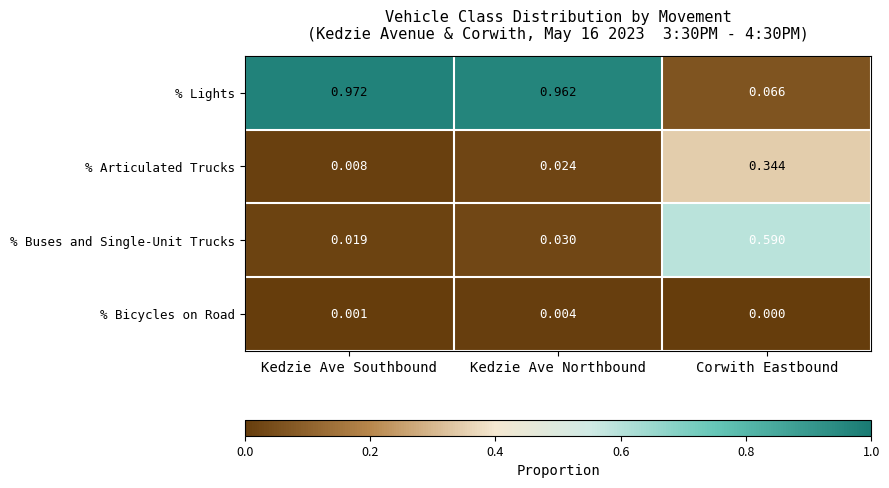

At which category is the sum across all series the highest?

Kedzie Ave Northbound